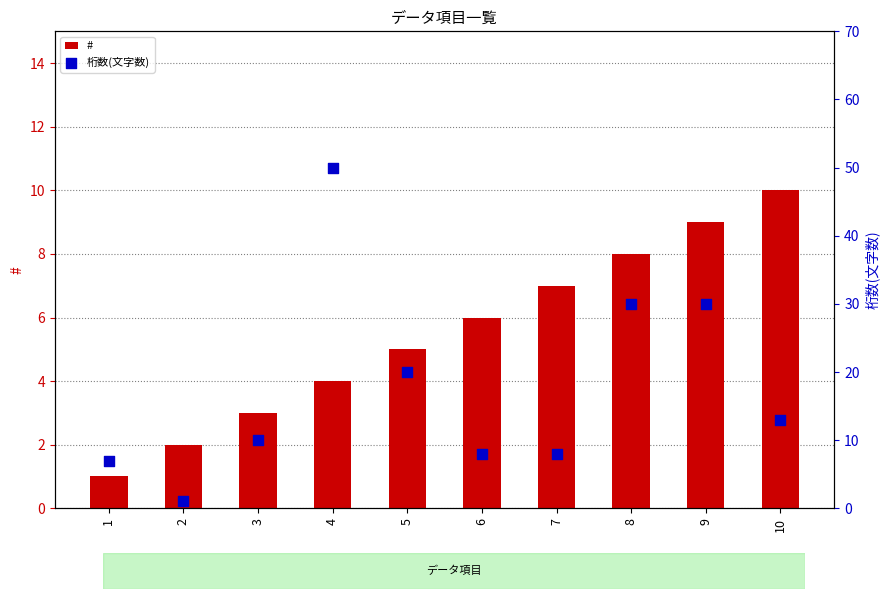

Which series reaches the minimum Y coordinate?

#